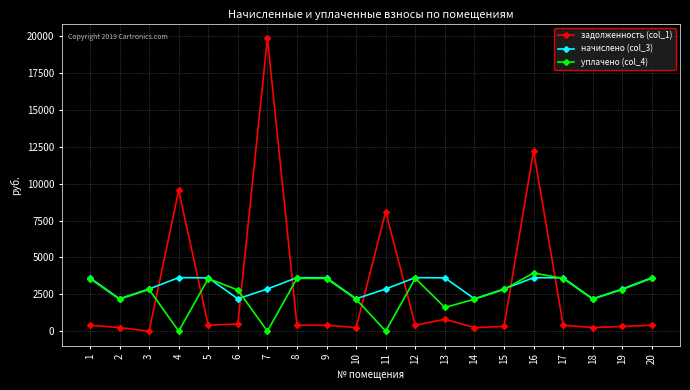

True or false: начислено (col_3) and задолженность (col_1) intersect in this chart.

True